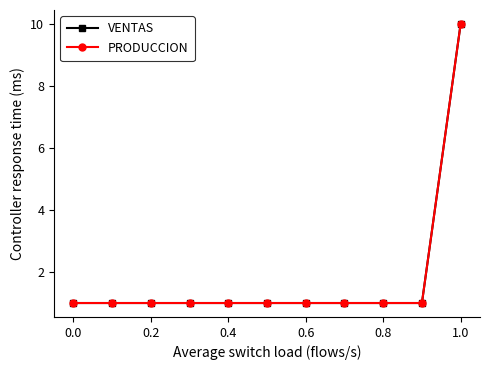

Does the chart have visible grid lines?

No